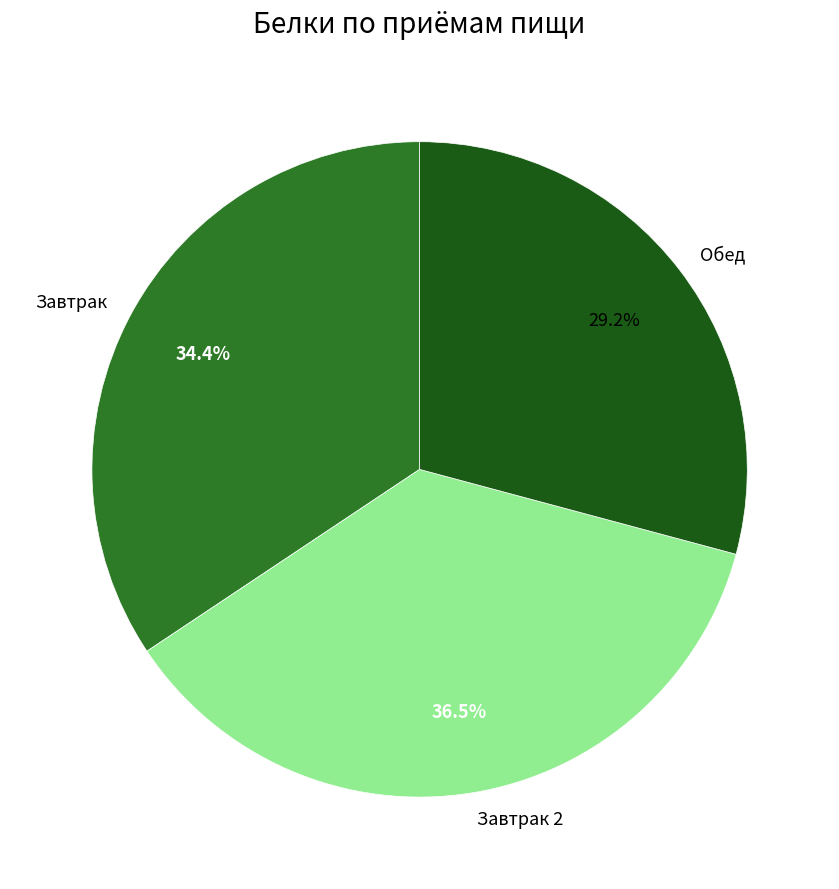

To the nearest percent, what is the combined percentage of Обед and Завтрак?

64%